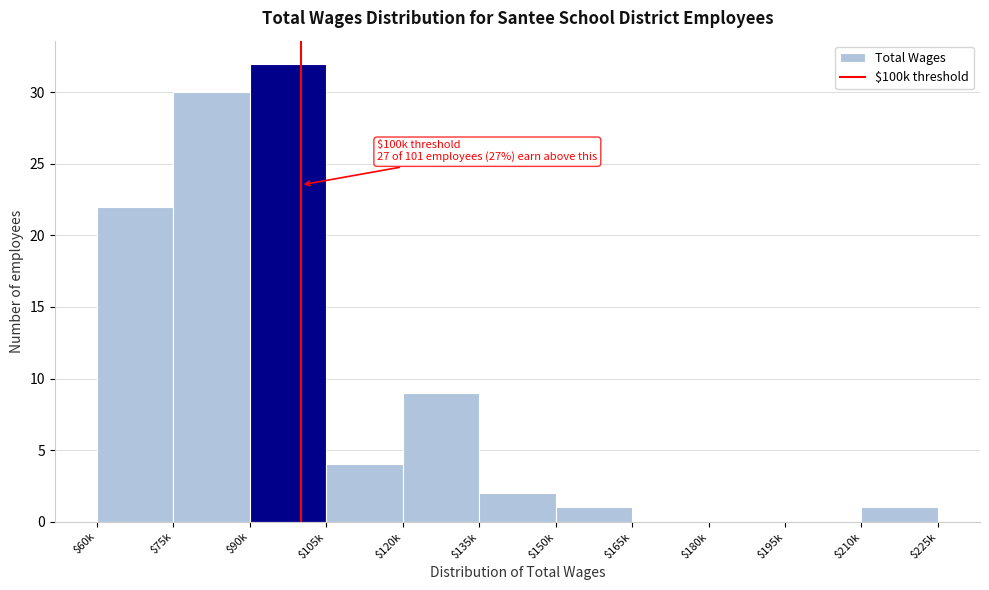

What is the maximum value shown in the chart?

32